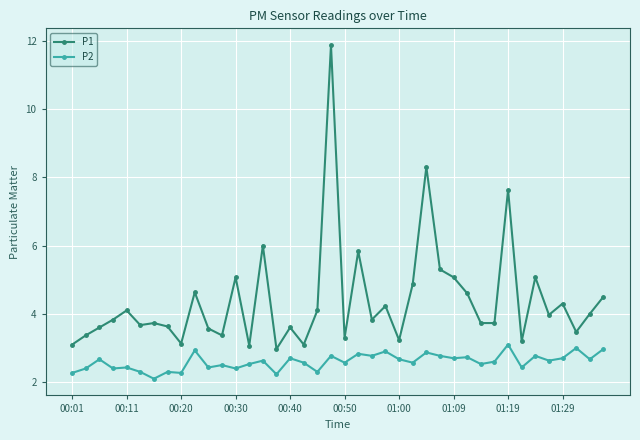

What is the maximum value shown in the chart?

11.9